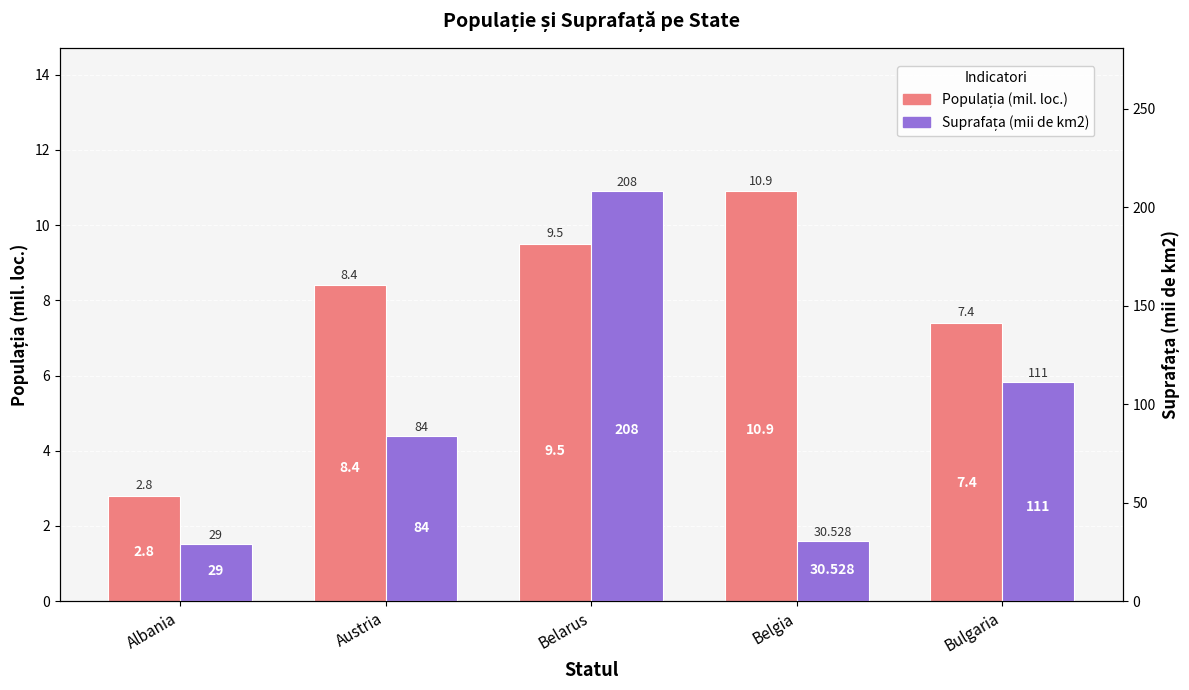

Which category has the lowest value across all series?

Albania